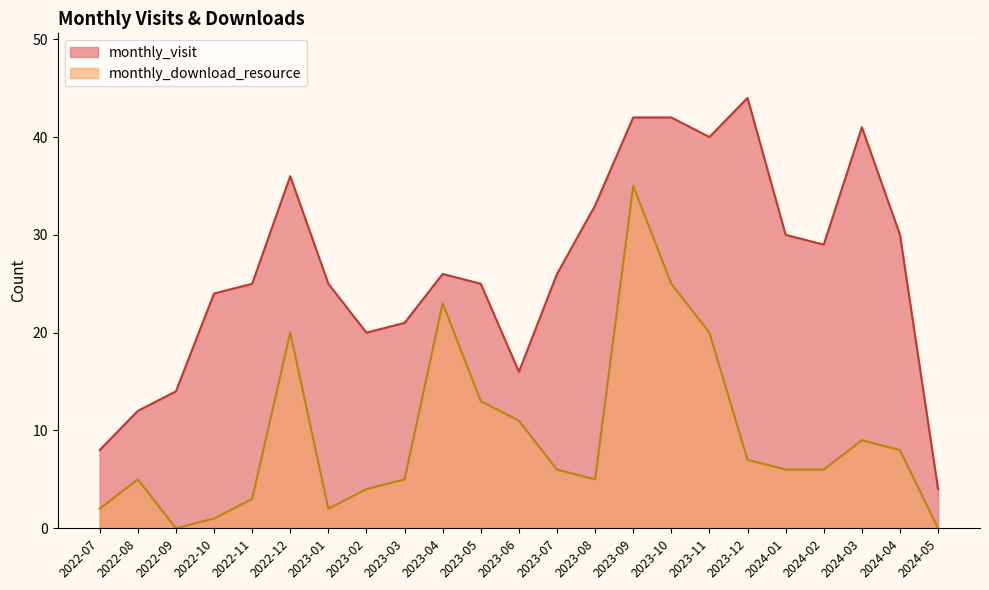

Reading left to right, extract all data points from this chart.

monthly_visit: 8	12	14	24	25	36	25	20	21	26	25	16	26	33	42	42	40	44	30	29	41	30	4
monthly_download_resource: 2	5	0	1	3	20	2	4	5	23	13	11	6	5	35	25	20	7	6	6	9	8	0